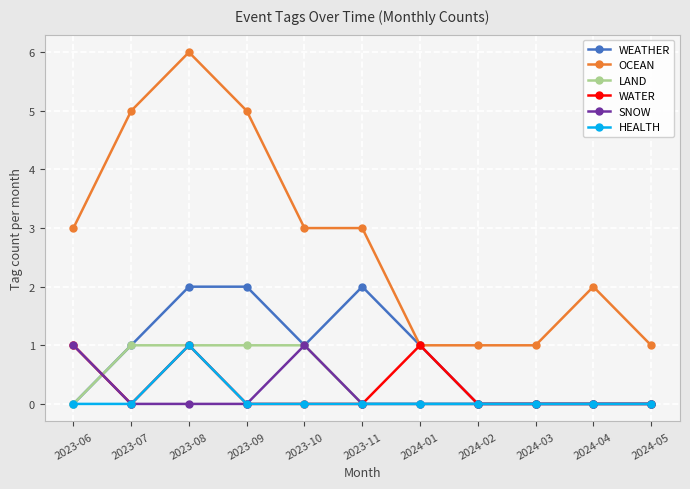

Reading left to right, transcribe all the data shown in this chart.

WEATHER: 2023-06=0	2023-07=1	2023-08=2	2023-09=2	2023-10=1	2023-11=2	2024-01=1	2024-02=0	2024-03=0	2024-04=0	2024-05=0
OCEAN: 2023-06=3	2023-07=5	2023-08=6	2023-09=5	2023-10=3	2023-11=3	2024-01=1	2024-02=1	2024-03=1	2024-04=2	2024-05=1
LAND: 2023-06=0	2023-07=1	2023-08=1	2023-09=1	2023-10=1	2023-11=0	2024-01=0	2024-02=0	2024-03=0	2024-04=0	2024-05=0
WATER: 2023-06=1	2023-07=0	2023-08=1	2023-09=0	2023-10=0	2023-11=0	2024-01=1	2024-02=0	2024-03=0	2024-04=0	2024-05=0
SNOW: 2023-06=1	2023-07=0	2023-08=0	2023-09=0	2023-10=1	2023-11=0	2024-01=0	2024-02=0	2024-03=0	2024-04=0	2024-05=0
HEALTH: 2023-06=0	2023-07=0	2023-08=1	2023-09=0	2023-10=0	2023-11=0	2024-01=0	2024-02=0	2024-03=0	2024-04=0	2024-05=0